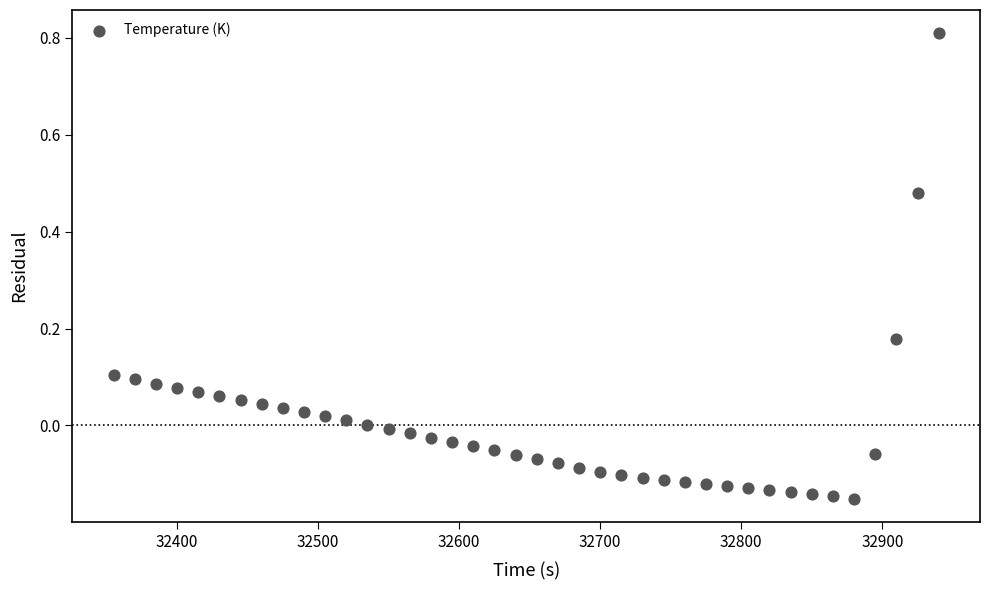

What is the range of Y values (max minus min)?

1.0